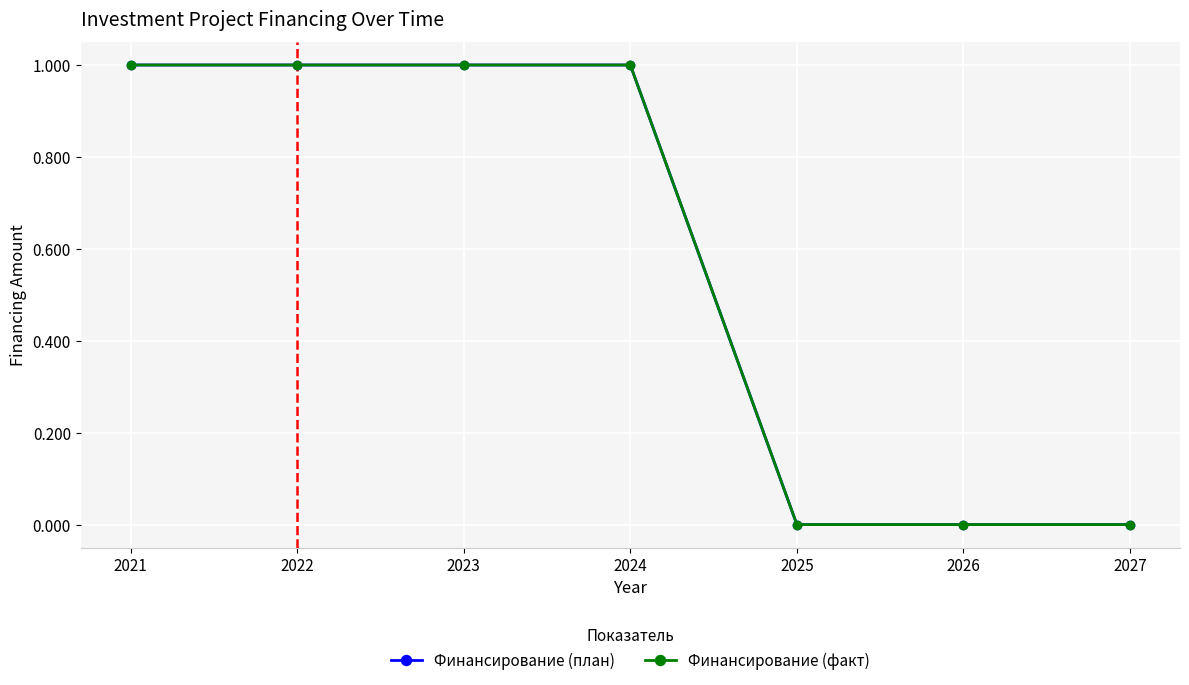

The Финансирование (план) series shows 1 at 2023. True or false?

True